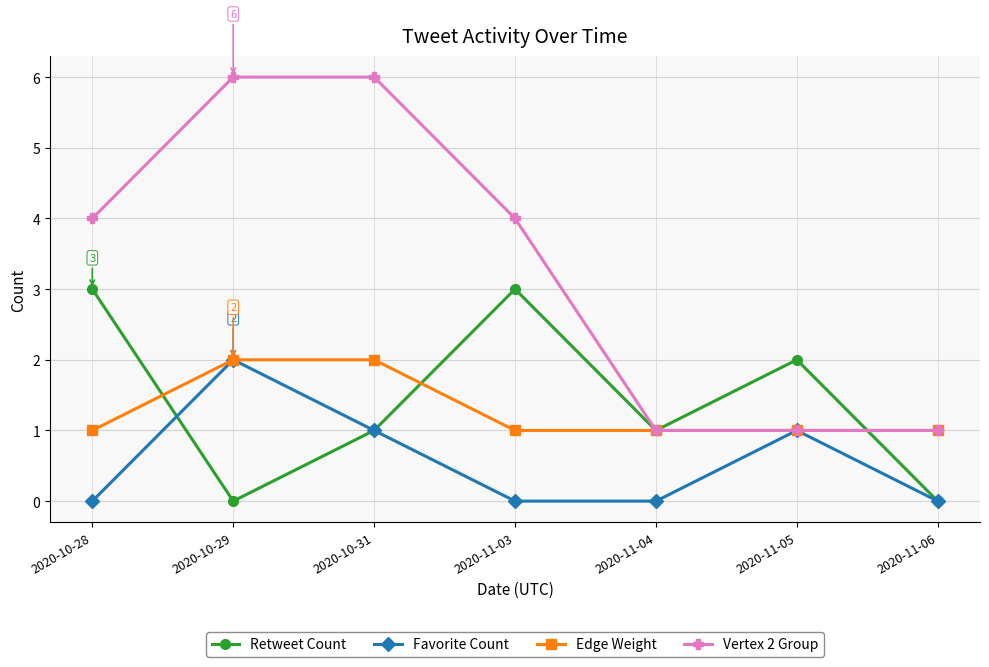

What is the difference between the Favorite Count values at 2020-10-29 and 2020-10-28?

2